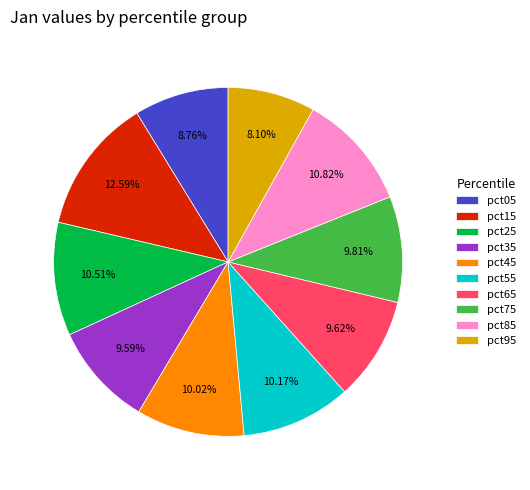

How many slices are in this pie chart?

10